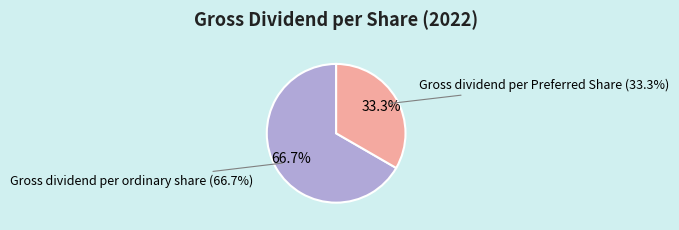

How many slices are in this pie chart?

2